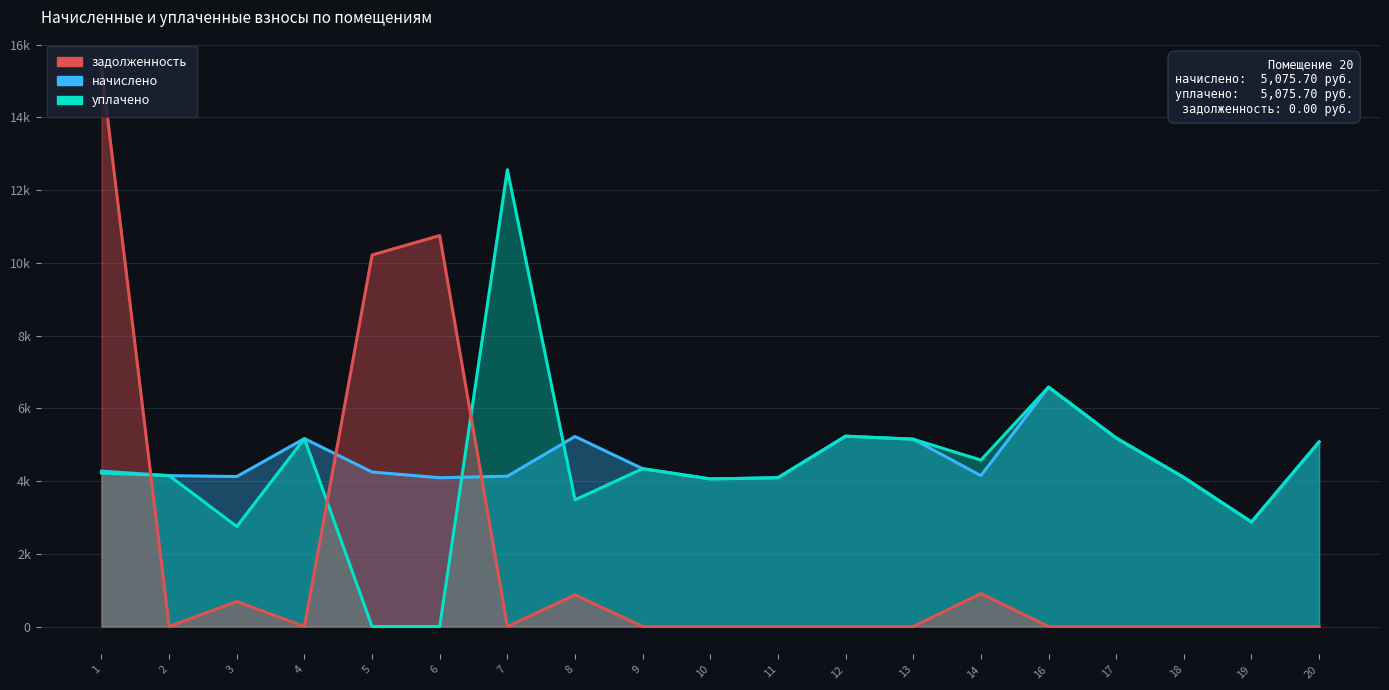

Which category has the highest value in the начислено series?

16